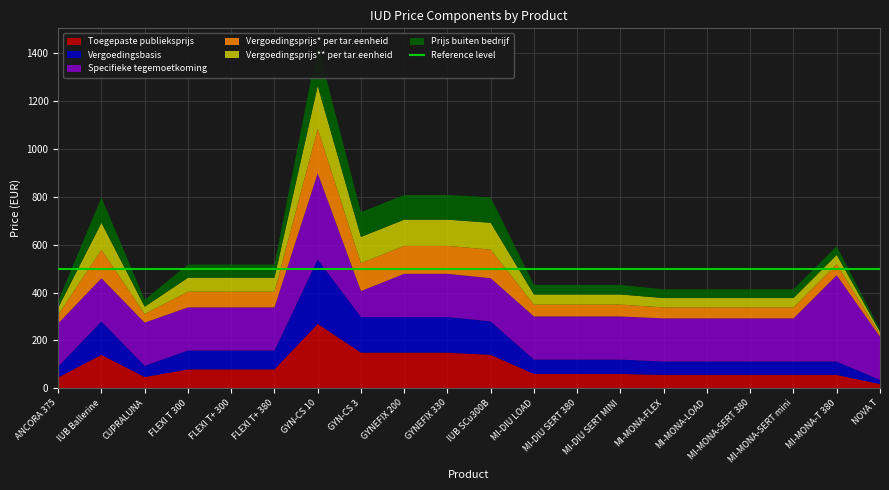

Reading left to right, list all the values displayed in this chart.

Toegepaste publieksprijs: ANCORA 375=45.5	IUB Ballerine=139.8	CUPRALUNA=47.1	FLEXI T 300=79.0	FLEXI T+ 300=79.0	FLEXI T+ 380=79.0	GYN-CS 10=269.0	GYN-CS 3=149.0	GYNEFIX 200=149.0	GYNEFIX 330=149.0	IUB SCu300B=139.8	MI-DIU LOAD=60.0	MI-DIU SERT 380=60.0	MI-DIU SERT MINI=60.0	MI-MONA-FLEX=56.0	MI-MONA-LOAD=56.0	MI-MONA-SERT 380=56.0	MI-MONA-SERT mini=56.0	MI-MONA-T 380=56.0	NOVA T=17.6
Vergoedingsbasis: ANCORA 375=45.5	IUB Ballerine=139.8	CUPRALUNA=47.1	FLEXI T 300=79.0	FLEXI T+ 300=79.0	FLEXI T+ 380=79.0	GYN-CS 10=269.0	GYN-CS 3=149.0	GYNEFIX 200=149.0	GYNEFIX 330=149.0	IUB SCu300B=139.8	MI-DIU LOAD=60.0	MI-DIU SERT 380=60.0	MI-DIU SERT MINI=60.0	MI-MONA-FLEX=56.0	MI-MONA-LOAD=56.0	MI-MONA-SERT 380=56.0	MI-MONA-SERT mini=56.0	MI-MONA-T 380=56.0	NOVA T=17.6
Specifieke tegemoetkoming: ANCORA 375=180.0	IUB Ballerine=180.0	CUPRALUNA=180.0	FLEXI T 300=180.0	FLEXI T+ 300=180.0	FLEXI T+ 380=180.0	GYN-CS 10=360.0	GYN-CS 3=108.0	GYNEFIX 200=180.0	GYNEFIX 330=180.0	IUB SCu300B=180.0	MI-DIU LOAD=180.0	MI-DIU SERT 380=180.0	MI-DIU SERT MINI=180.0	MI-MONA-FLEX=180.0	MI-MONA-LOAD=180.0	MI-MONA-SERT 380=180.0	MI-MONA-SERT mini=180.0	MI-MONA-T 380=360.0	NOVA T=180.0
Vergoedingsprijs* per tar.eenheid: ANCORA 375=36.1	IUB Ballerine=119.3	CUPRALUNA=36.5	FLEXI T 300=65.4	FLEXI T+ 300=65.4	FLEXI T+ 380=65.4	GYN-CS 10=185.8	GYN-CS 3=116.6	GYNEFIX 200=116.6	GYNEFIX 330=116.6	IUB SCu300B=119.3	MI-DIU LOAD=49.5	MI-DIU SERT 380=49.5	MI-DIU SERT MINI=49.5	MI-MONA-FLEX=46.0	MI-MONA-LOAD=46.0	MI-MONA-SERT 380=46.0	MI-MONA-SERT mini=46.0	MI-MONA-T 380=46.0	NOVA T=11.2
Vergoedingsprijs** per tar.eenheid: ANCORA 375=29.7	IUB Ballerine=112.2	CUPRALUNA=30.0	FLEXI T 300=58.3	FLEXI T+ 300=58.3	FLEXI T+ 380=58.3	GYN-CS 10=178.7	GYN-CS 3=109.5	GYNEFIX 200=109.5	GYNEFIX 330=109.5	IUB SCu300B=112.2	MI-DIU LOAD=42.4	MI-DIU SERT 380=42.4	MI-DIU SERT MINI=42.4	MI-MONA-FLEX=38.9	MI-MONA-LOAD=38.9	MI-MONA-SERT 380=38.9	MI-MONA-SERT mini=38.9	MI-MONA-T 380=38.9	NOVA T=9.2
Prijs buiten bedrijf: ANCORA 375=28.0	IUB Ballerine=105.9	CUPRALUNA=29.3	FLEXI T 300=55.0	FLEXI T+ 300=55.0	FLEXI T+ 380=55.0	GYN-CS 10=168.6	GYN-CS 3=103.3	GYNEFIX 200=103.3	GYNEFIX 330=103.3	IUB SCu300B=105.9	MI-DIU LOAD=40.0	MI-DIU SERT 380=40.0	MI-DIU SERT MINI=40.0	MI-MONA-FLEX=36.7	MI-MONA-LOAD=36.7	MI-MONA-SERT 380=36.7	MI-MONA-SERT mini=36.7	MI-MONA-T 380=36.7	NOVA T=8.7